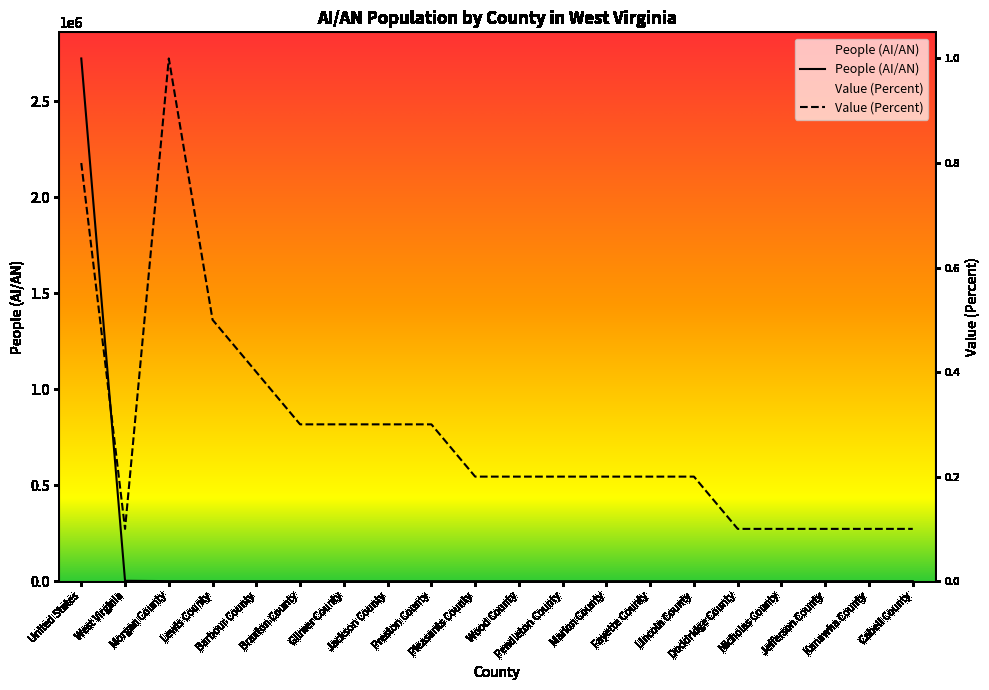

How many lines are shown in the chart?

2